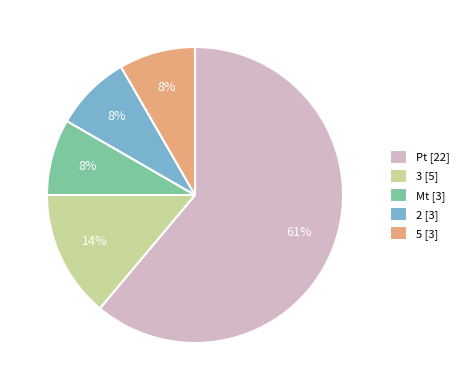

Combined, do 2 [3] and Pt [22] account for over 50%?

Yes